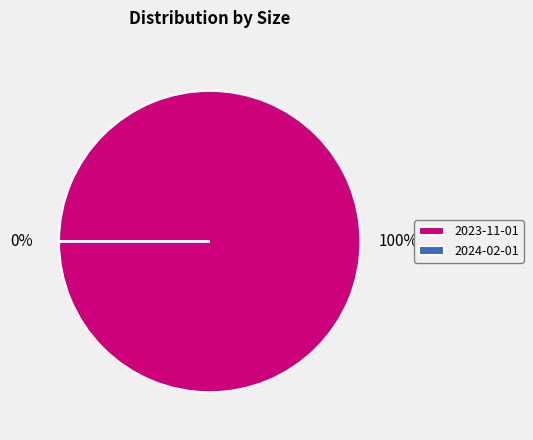

To the nearest percent, what is the difference between the largest and smallest slice percentages?

100%